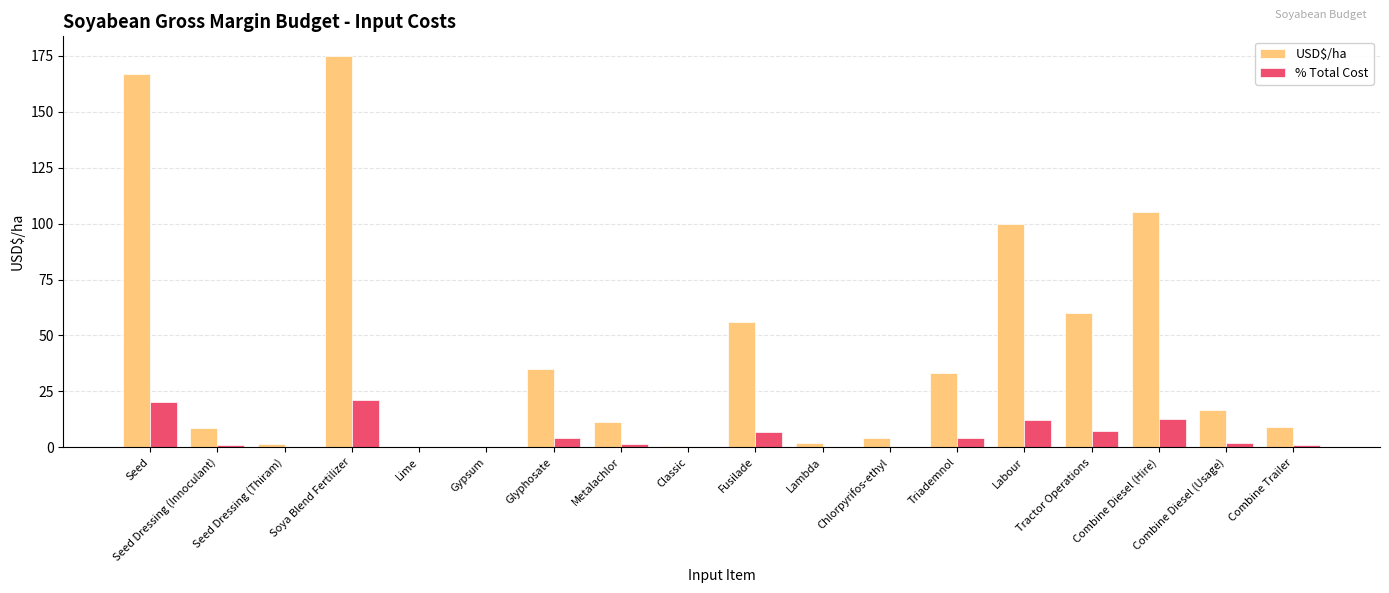

Are the bars horizontal?

No